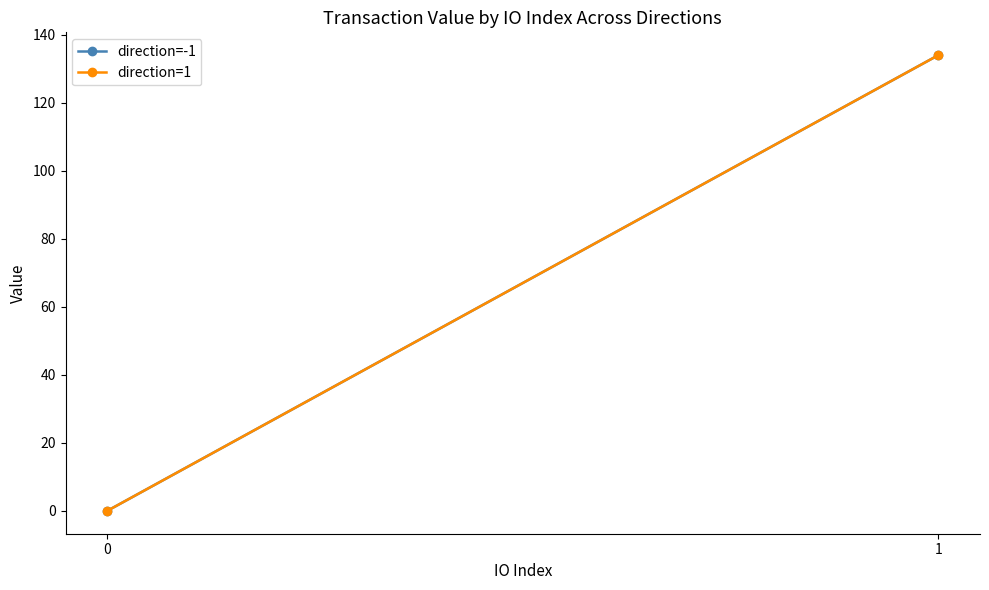

Is it true that direction=-1 equals 0.0 at 0?

True